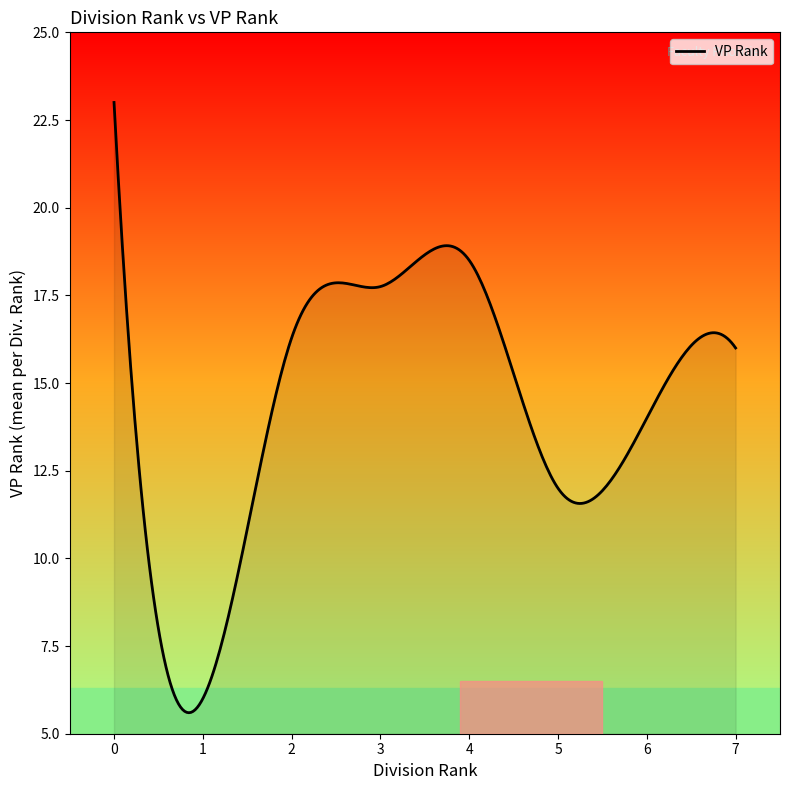

What is the difference between the maximum and minimum values?

17.4